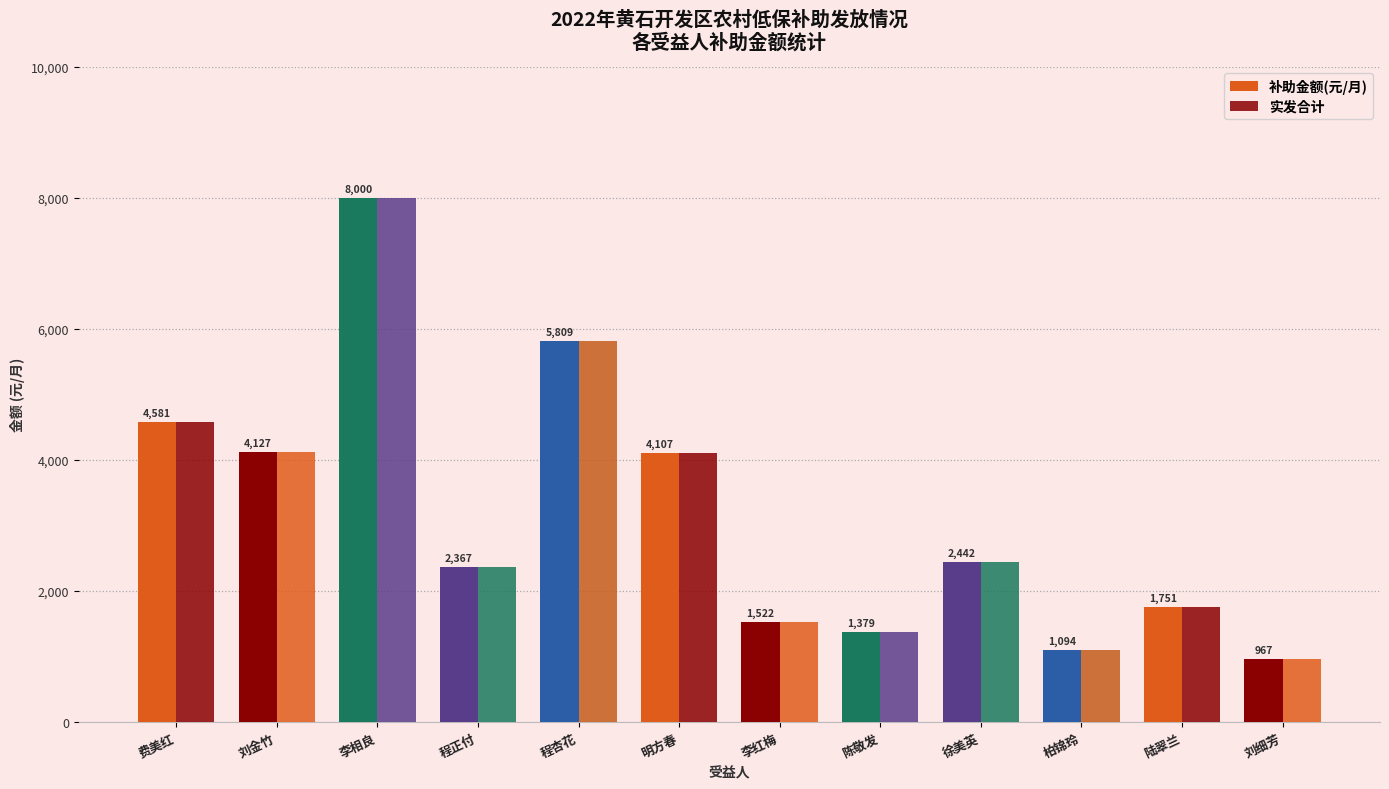

What is the sum of all 补助金额(元/月) values?

38146